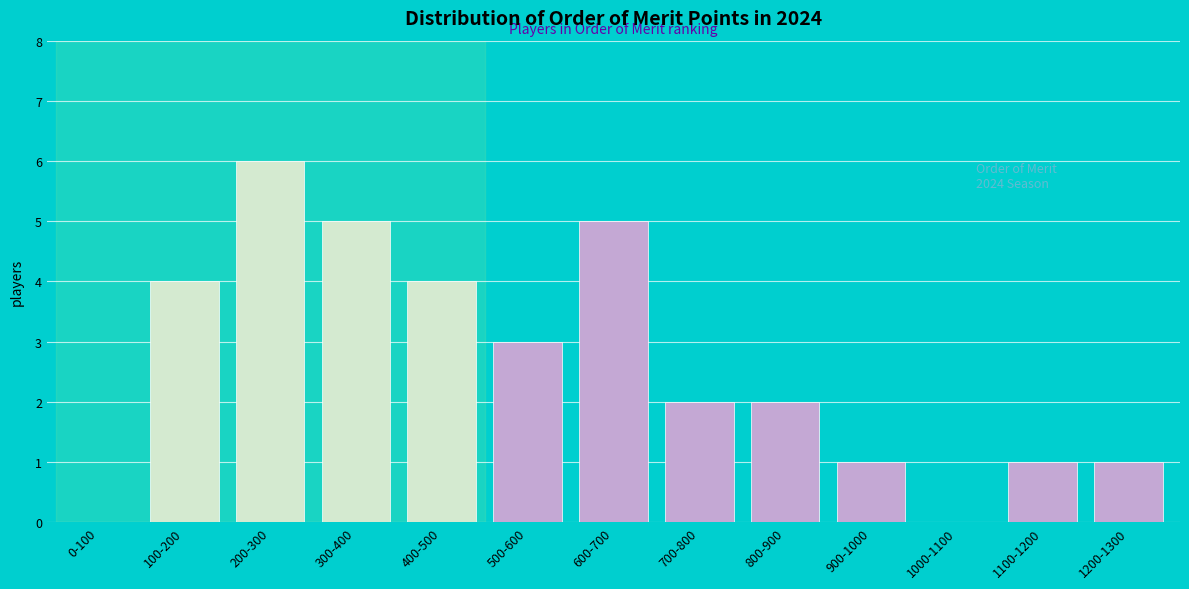

Reading left to right, list all the values displayed in this chart.

0-100=0	100-200=4	200-300=6	300-400=5	400-500=4	500-600=3	600-700=5	700-800=2	800-900=2	900-1000=1	1000-1100=0	1100-1200=1	1200-1300=1